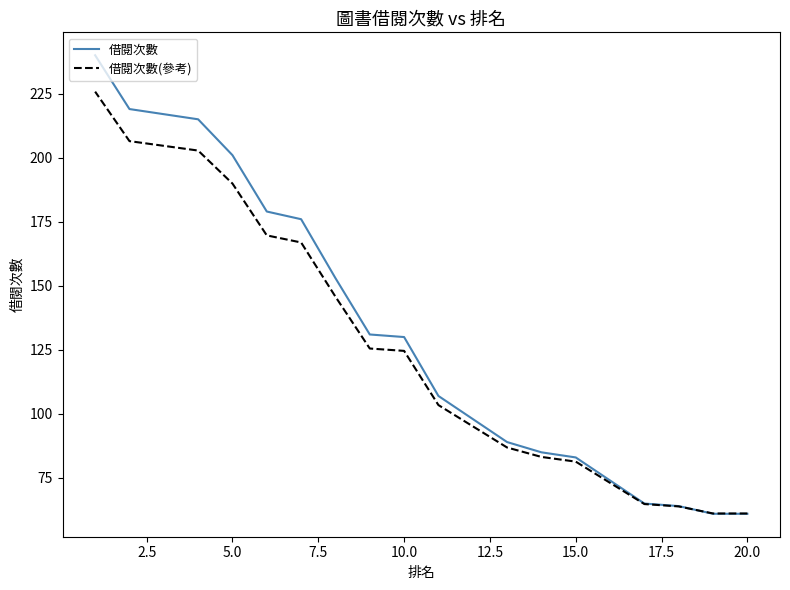

At how many categories does at least one series exceed 163?

7